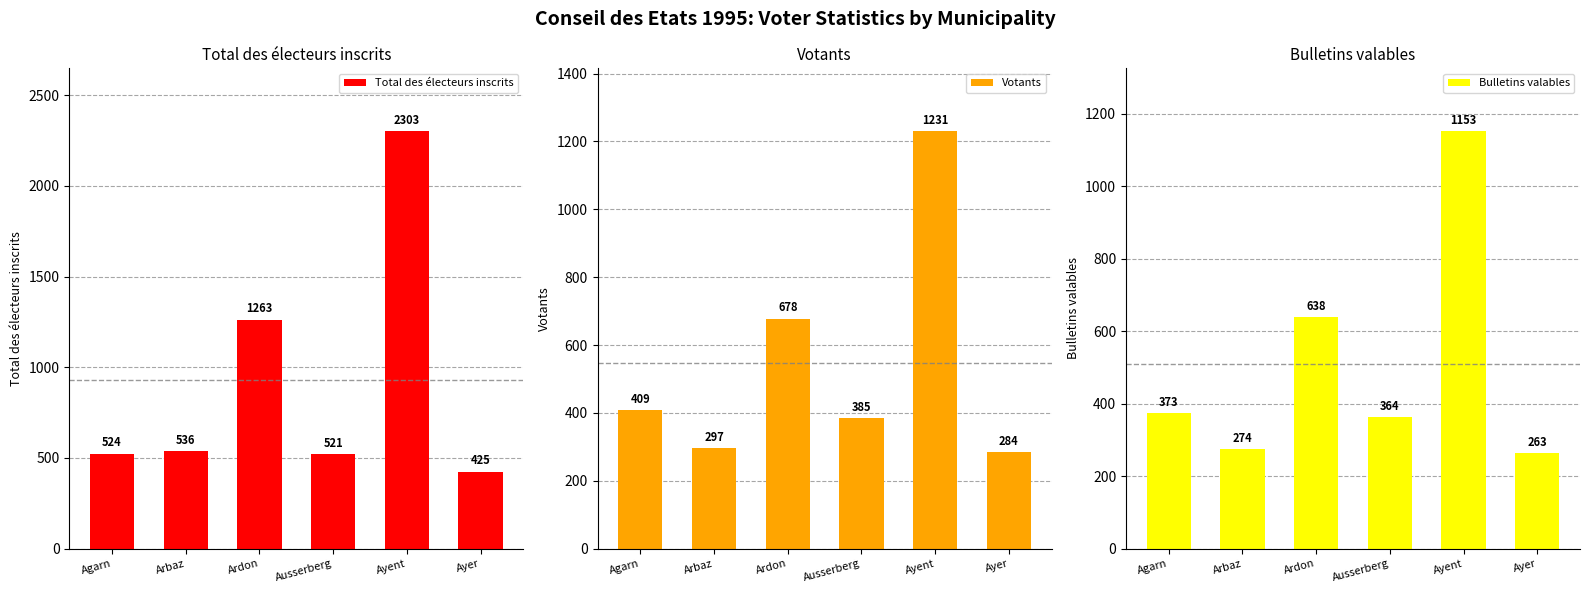

What is the difference between the maximum and minimum values in the Total des électeurs inscrits series?

1878